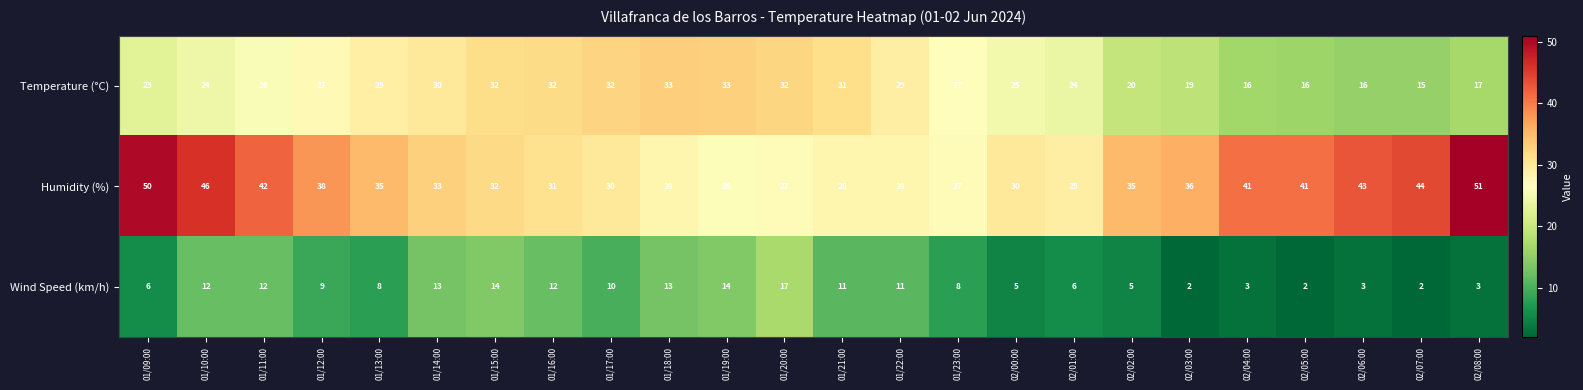

At which label does Wind Speed (km/h) first exceed 9?

01/10:00